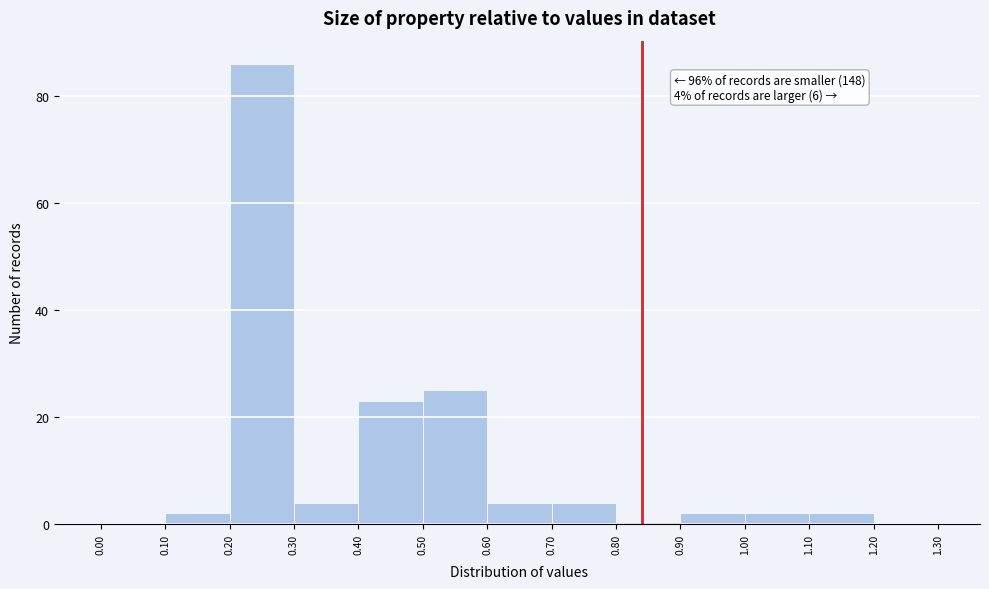

Over which range of the x-axis is the bar tallest?

0.20 to 0.30